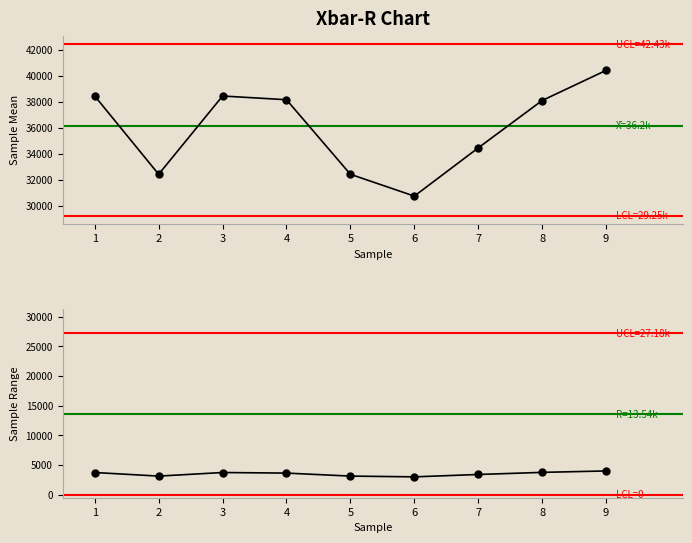

True or false: SUELDO (Z2) has more than 1 interior local peaks.

False